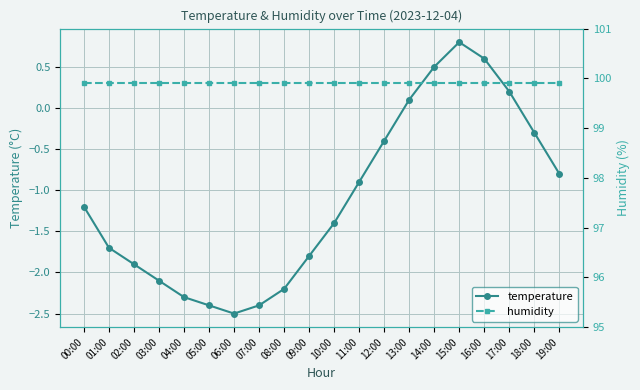

True or false: temperature and humidity intersect in this chart.

False